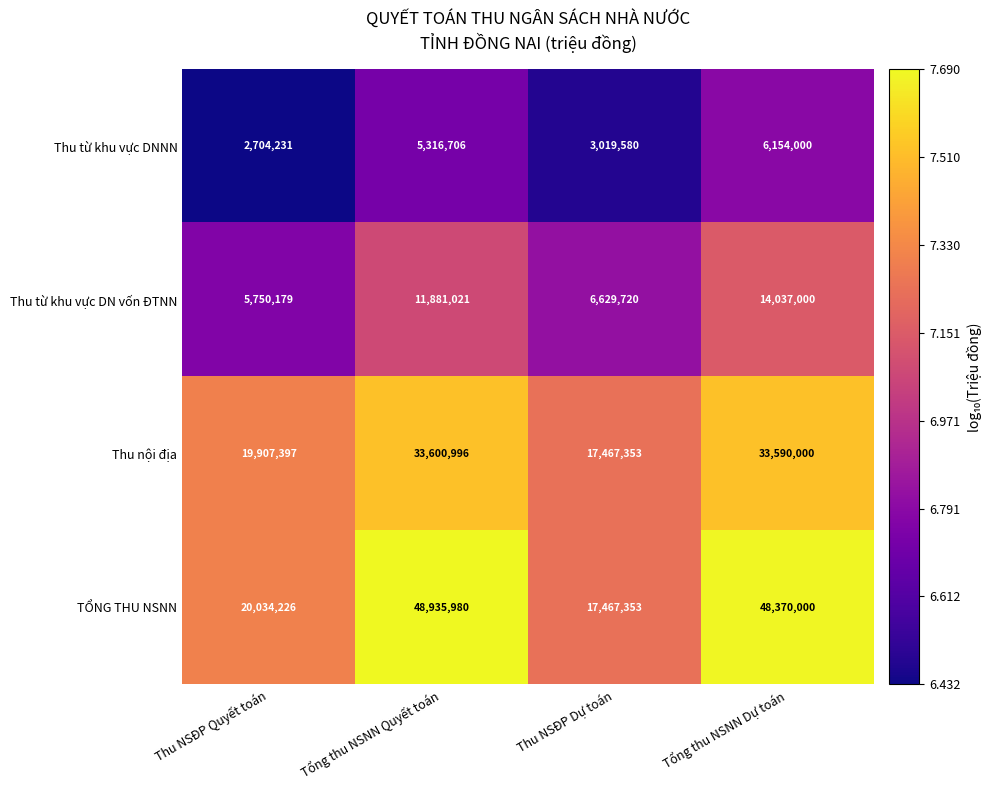

What is the maximum value shown in the chart?

48935980